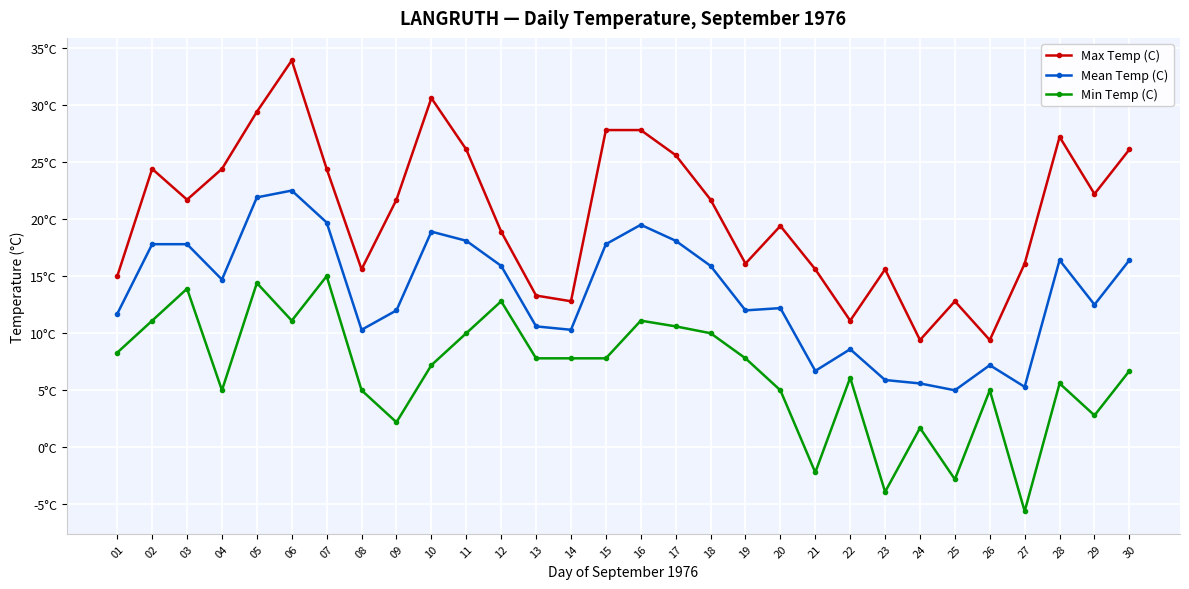

Is this an area chart (filled region under the line)?

No